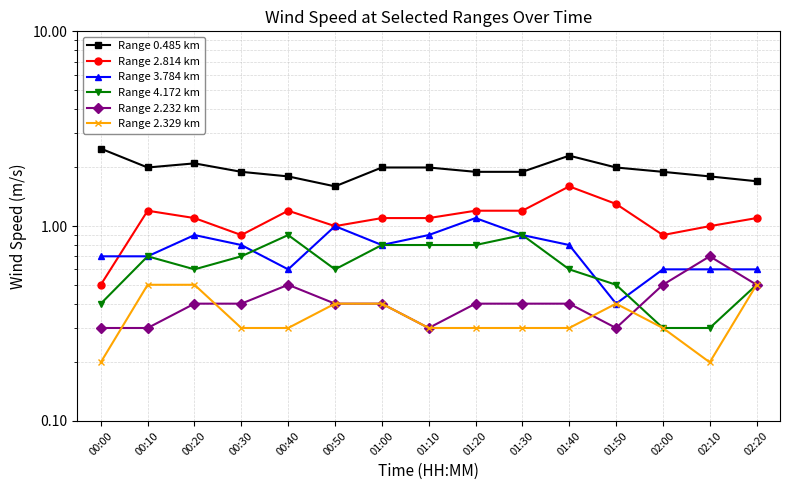

Count the number of categories in the chart.

15